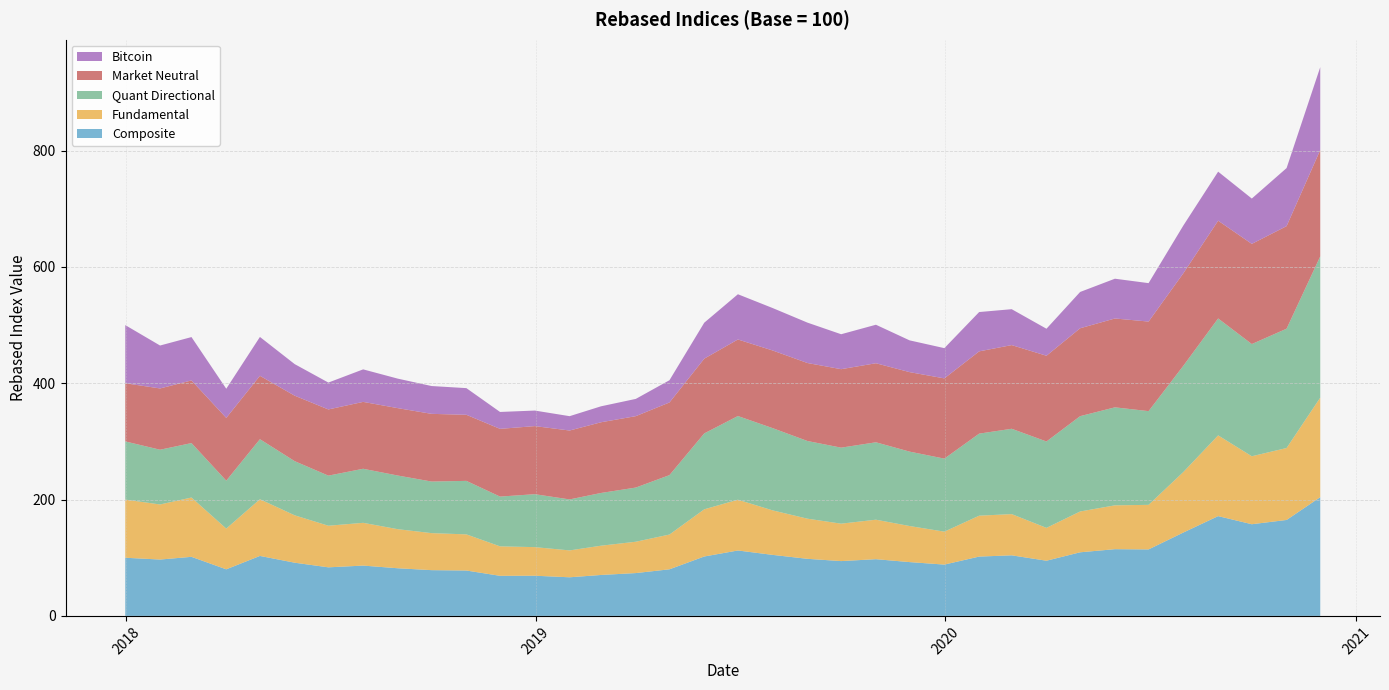

Reading left to right, list all the values displayed in this chart.

Composite: 100.0	96.9	101.6	80.1	103.1	91.5	83.5	86.5	81.9	78.7	78.0	68.9	69.1	66.4	70.4	73.6	80.1	102.2	112.5	104.9	98.1	94.2	97.5	92.5	88.2	102.0	104.1	94.9	109.4	114.7	114.3	143.4	171.6	157.6	165.0	204.2
Fundamental: 100.0	94.7	102.0	70.0	97.5	81.5	71.5	73.5	67.2	63.7	62.2	50.7	49.2	46.2	50.3	53.9	59.8	81.1	87.3	76.5	69.0	64.3	67.9	62.0	56.6	70.3	70.9	56.5	70.2	75.4	76.6	104.0	138.8	116.9	123.7	171.1
Quant Directional: 100.0	94.1	93.6	82.4	103.2	93.1	86.1	92.9	92.2	88.7	92.0	85.6	91.0	87.7	90.7	93.1	102.2	130.5	143.9	141.4	133.6	130.7	133.1	127.9	125.6	141.1	146.7	148.5	163.9	168.5	161.1	182.7	201.0	192.9	205.1	242.9
Market Neutral: 100.0	105.4	107.7	107.9	109.0	112.6	113.8	115.0	115.9	116.4	113.6	116.4	117.1	118.5	121.6	122.8	124.9	128.5	131.6	133.5	134.1	134.9	135.9	136.7	138.0	141.5	143.9	147.4	151.1	152.8	154.0	159.1	168.1	172.2	176.4	182.9
Bitcoin: 100.0	73.8	74.5	50.1	66.8	54.3	46.2	55.9	50.7	47.8	45.8	29.1	26.7	24.7	27.4	29.7	38.3	61.8	77.8	73.0	69.4	60.1	66.2	54.6	52.0	67.6	61.7	46.4	62.4	68.4	66.1	82.1	84.3	77.9	99.8	142.4